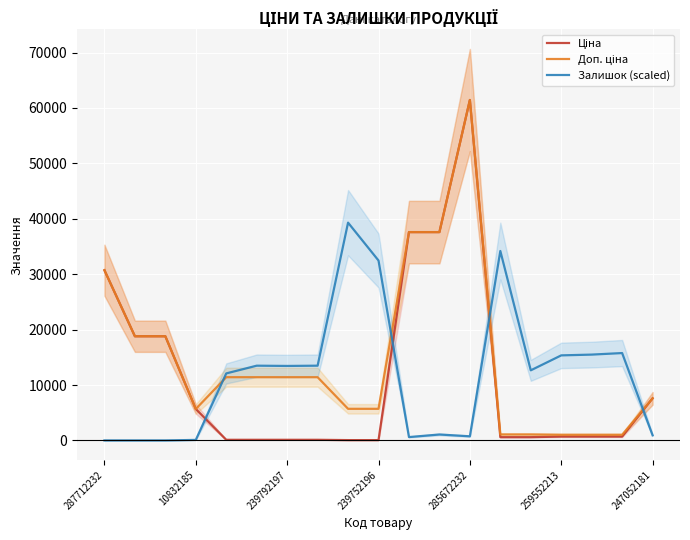

Reading left to right, list all the values displayed in this chart.

Ціна: 30717.1	18796.8	18796.8	5673.8	114.1	114.1	114.1	114.1	57.0	57.0	37593.6	37593.6	61434.3	589.9	589.9	693.7	693.7	693.7	7596.5
Доп. ціна: 30717.1	18796.8	18796.8	5673.8	11410.0	11410.0	11410.0	11410.0	5705.0	5705.0	37593.6	37593.6	61434.3	1081.7	1081.7	1024.6	1024.6	1024.6	7596.5
Залишок (scaled): 0.0	0.0	0.0	93.0	12092.3	13487.6	13441.1	13487.6	39300.1	32463.3	604.6	1069.7	744.1	34184.1	12650.5	15348.0	15487.5	15766.6	930.2